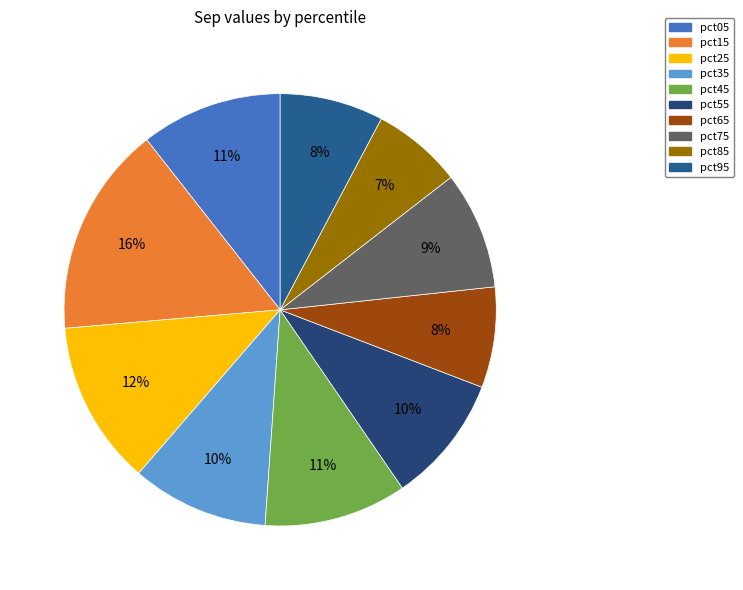

Do pct25 and pct85 together represent more than half of the pie?

No